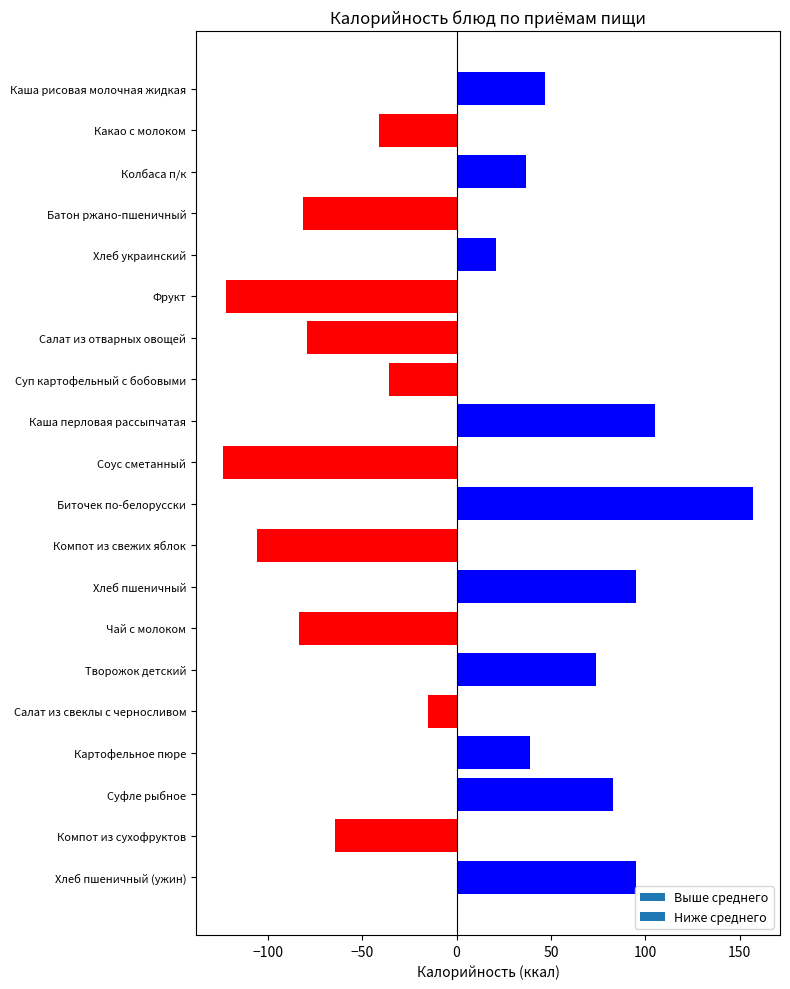

Are the bars grouped side by side (vs. stacked)?

No